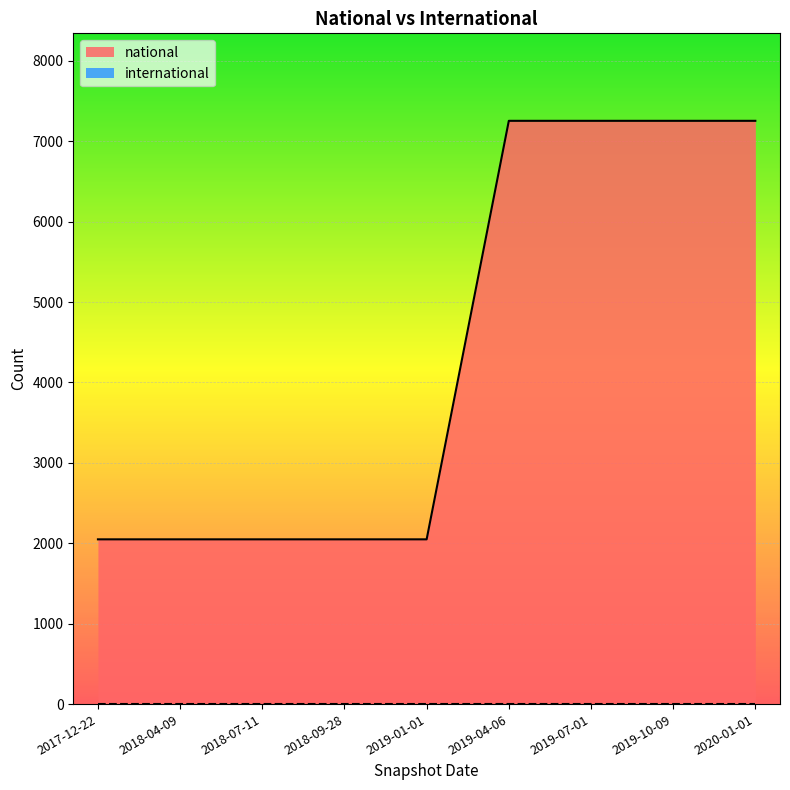

True or false: national has a value of 1358 at 2018-04-09.

False